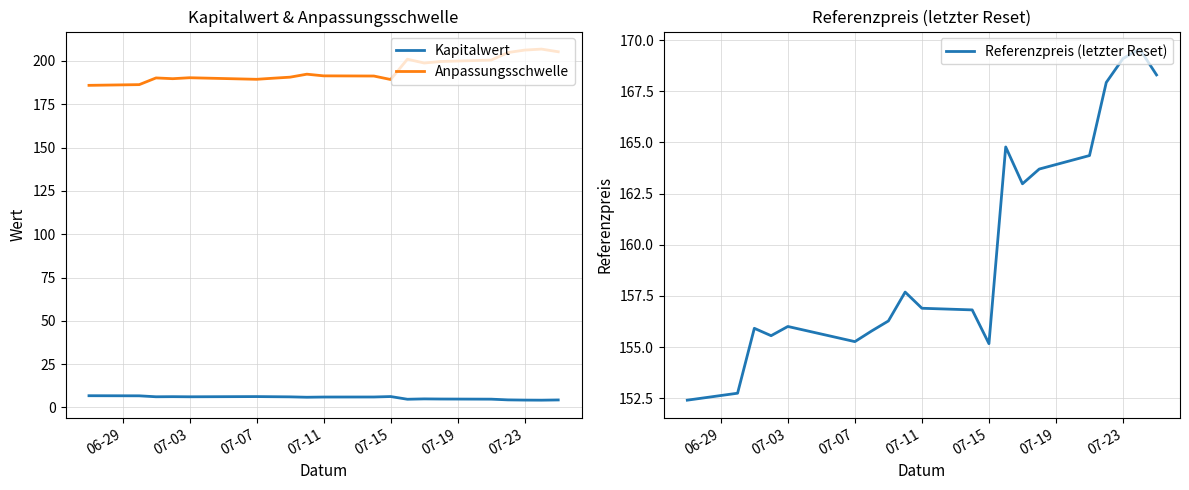

True or false: Kapitalwert has a value of 11.1 at 16.

False